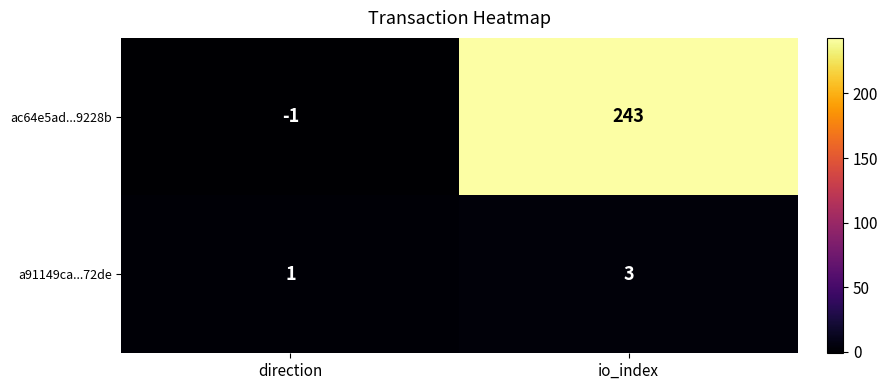

How many distinct data groups are displayed?

2